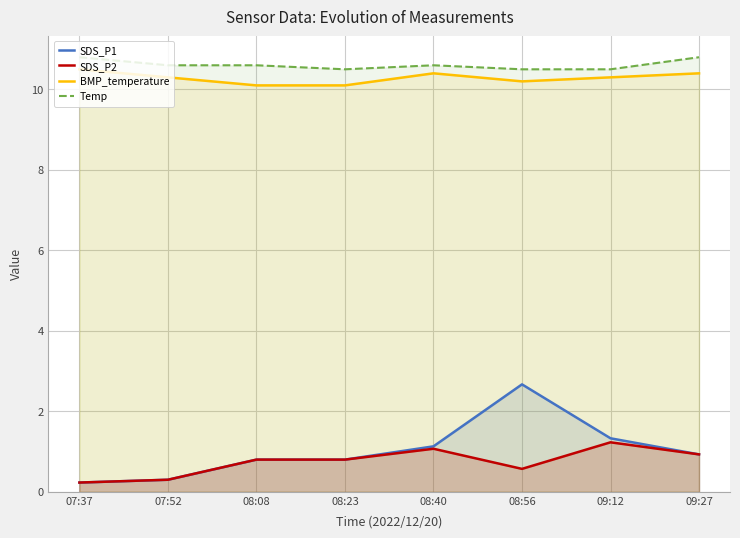

The SDS_P2 series shows 0.4 at 09:27. True or false?

False